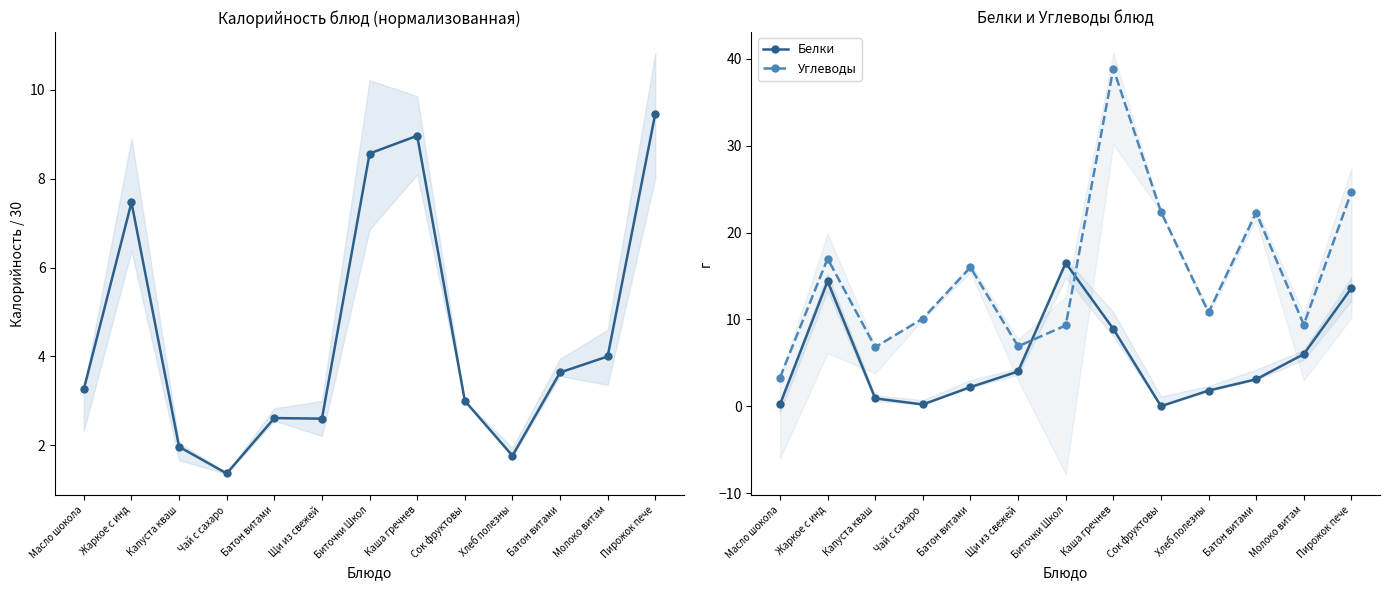

At Биточки Школ, list the series in order from largest to smallest.

Белки, Углеводы, Калорийность (norm)